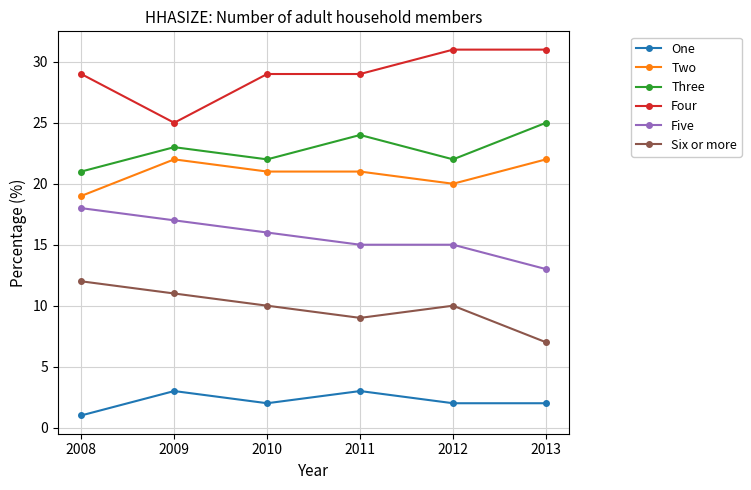

The value of Two at 2008 is 11. True or false?

False